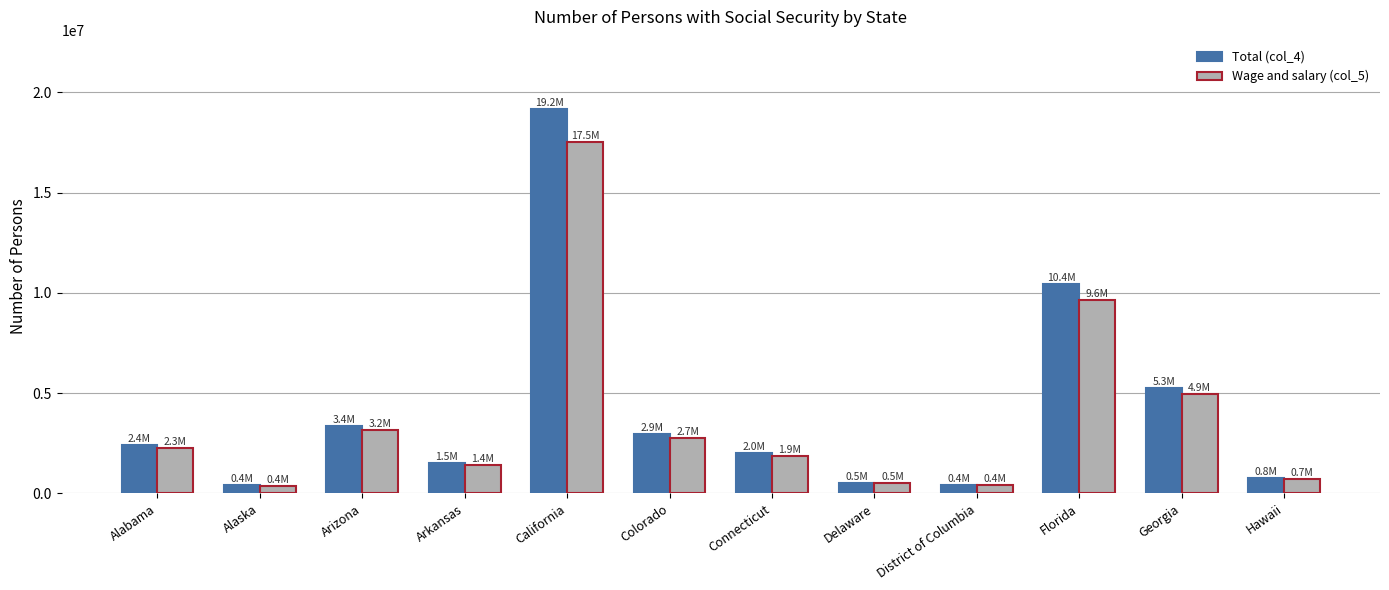

What is the spread (max minus min) of values at California?

1662443